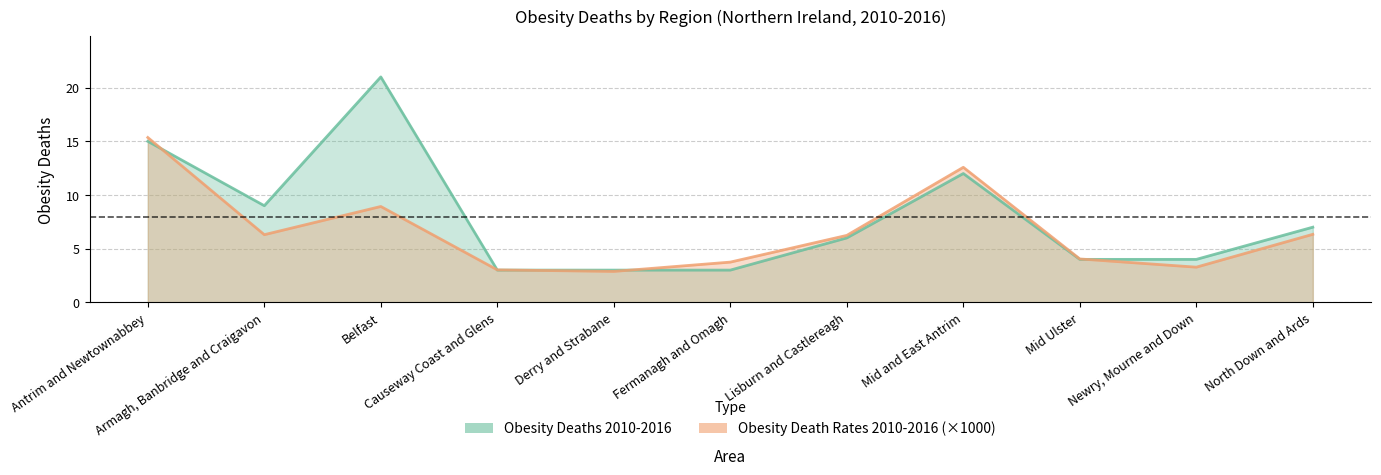

What is the maximum value for Obesity Deaths 2010-2016?

21.0